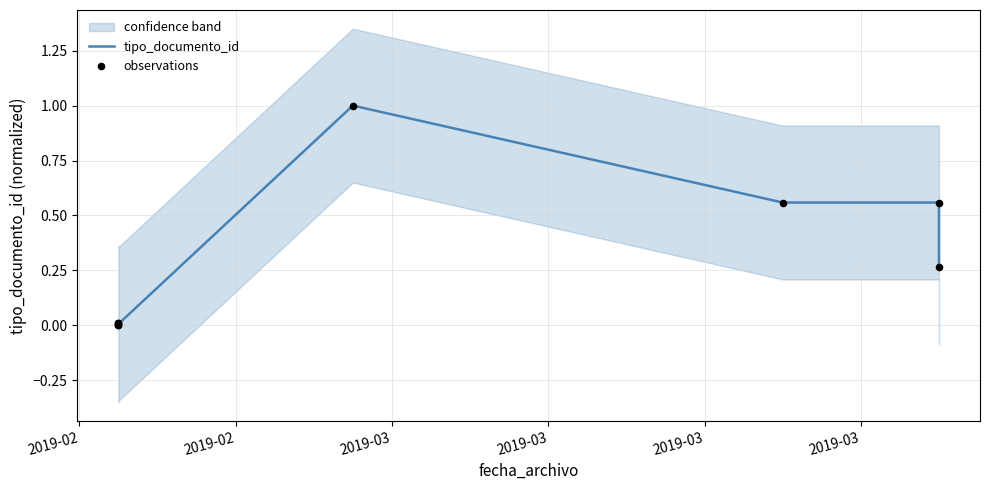

Is the value of tipo_documento_id at 2019-03 greater than the value of observations at 2019-02?

Yes